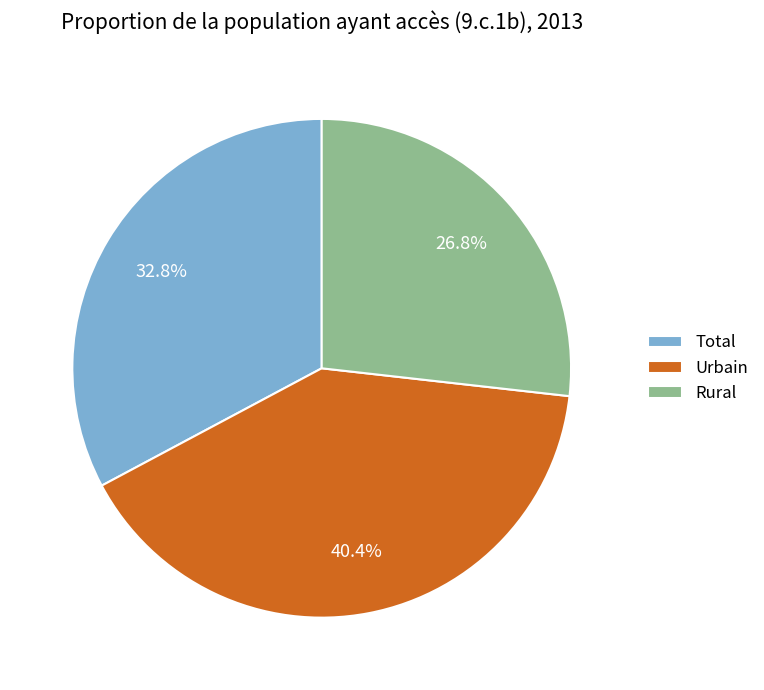

How many segments does this pie chart have?

3